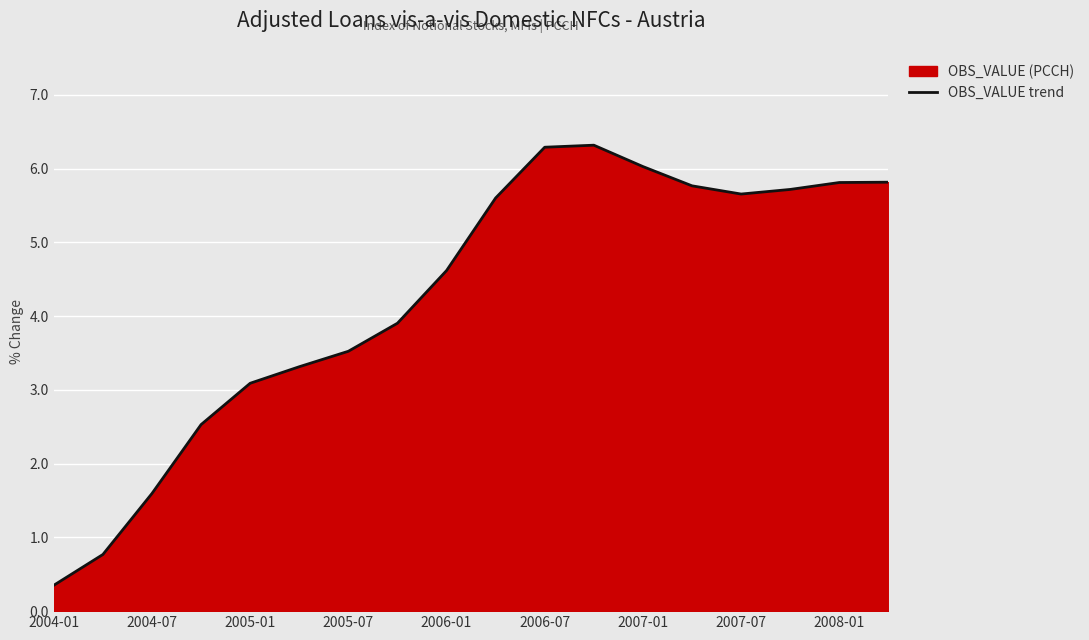

Approximately how many times larger is the value at 2006-01 compared to 2006-07?

0.7